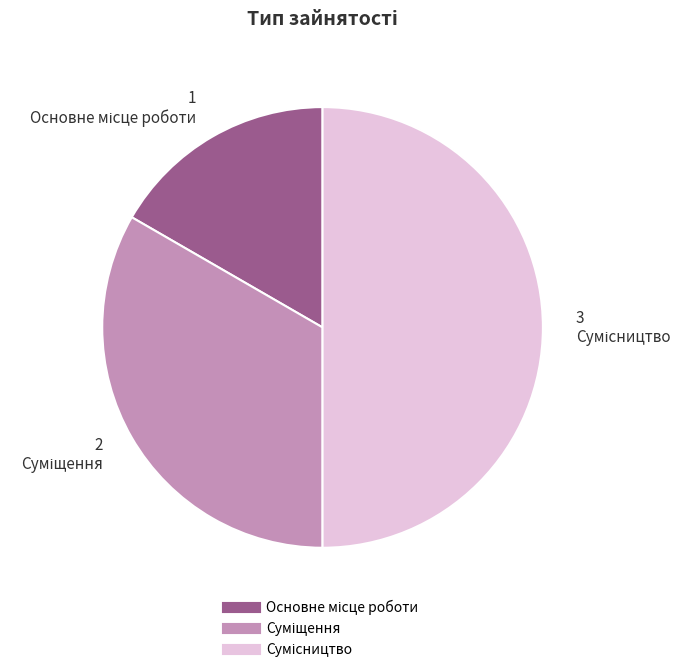

Count the number of slices in the pie.

3